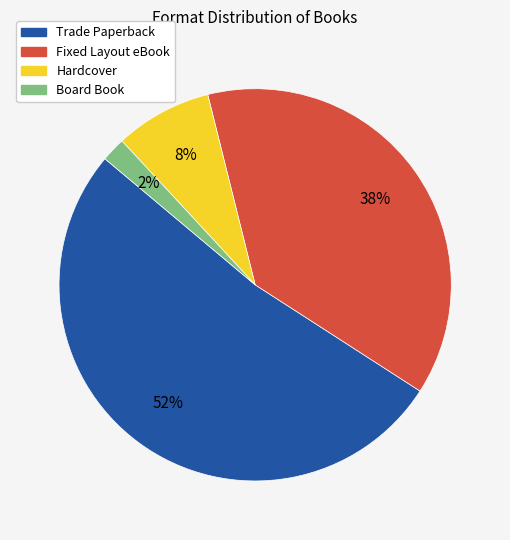

Which slice is the largest?

Trade Paperback